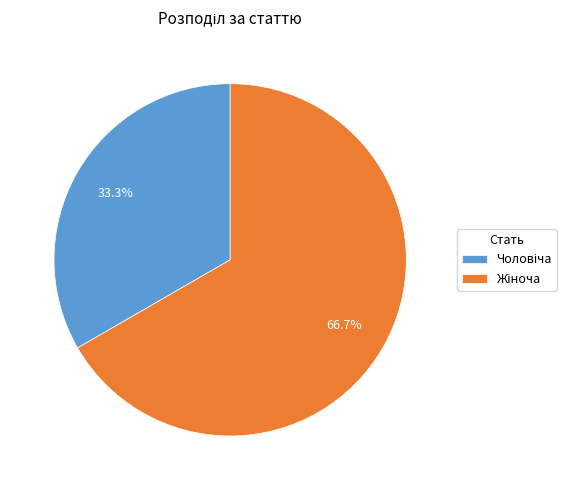

Is there a majority slice in this chart?

Yes